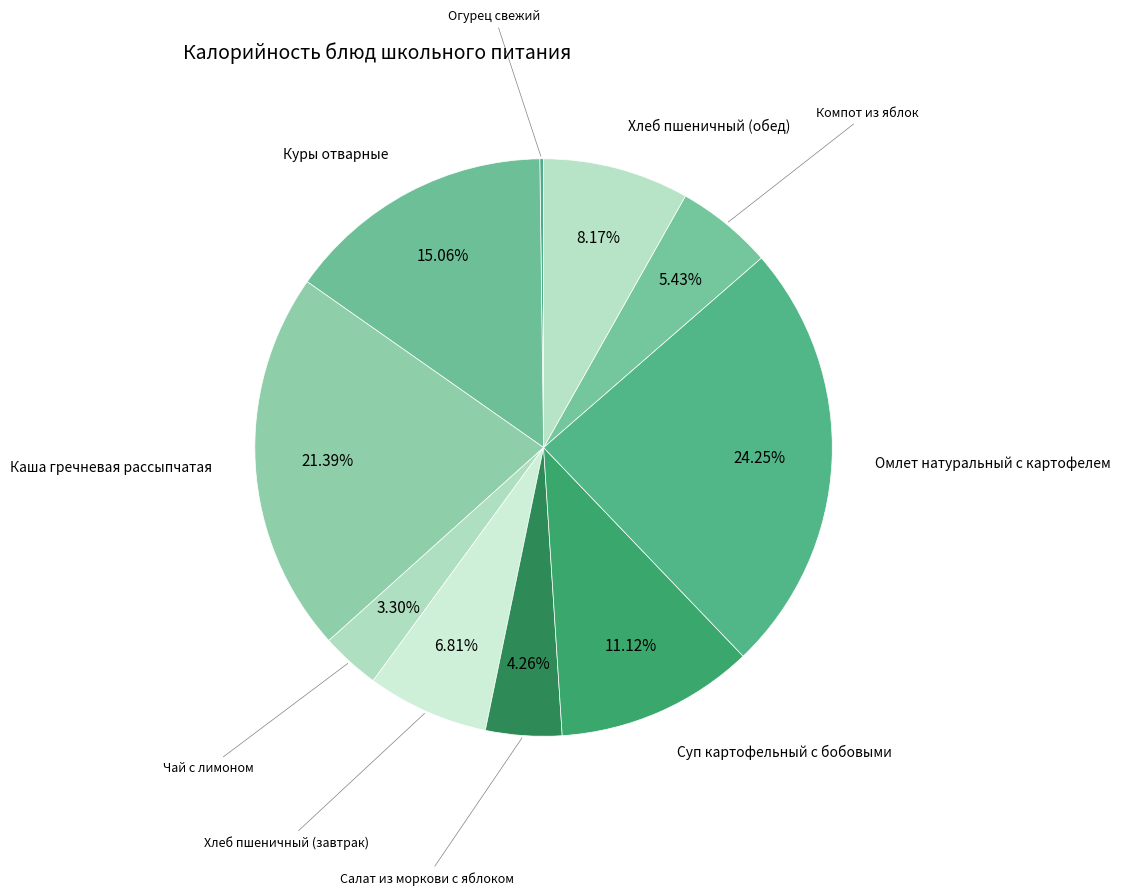

What is the smallest slice in the pie chart?

Огурец свежий